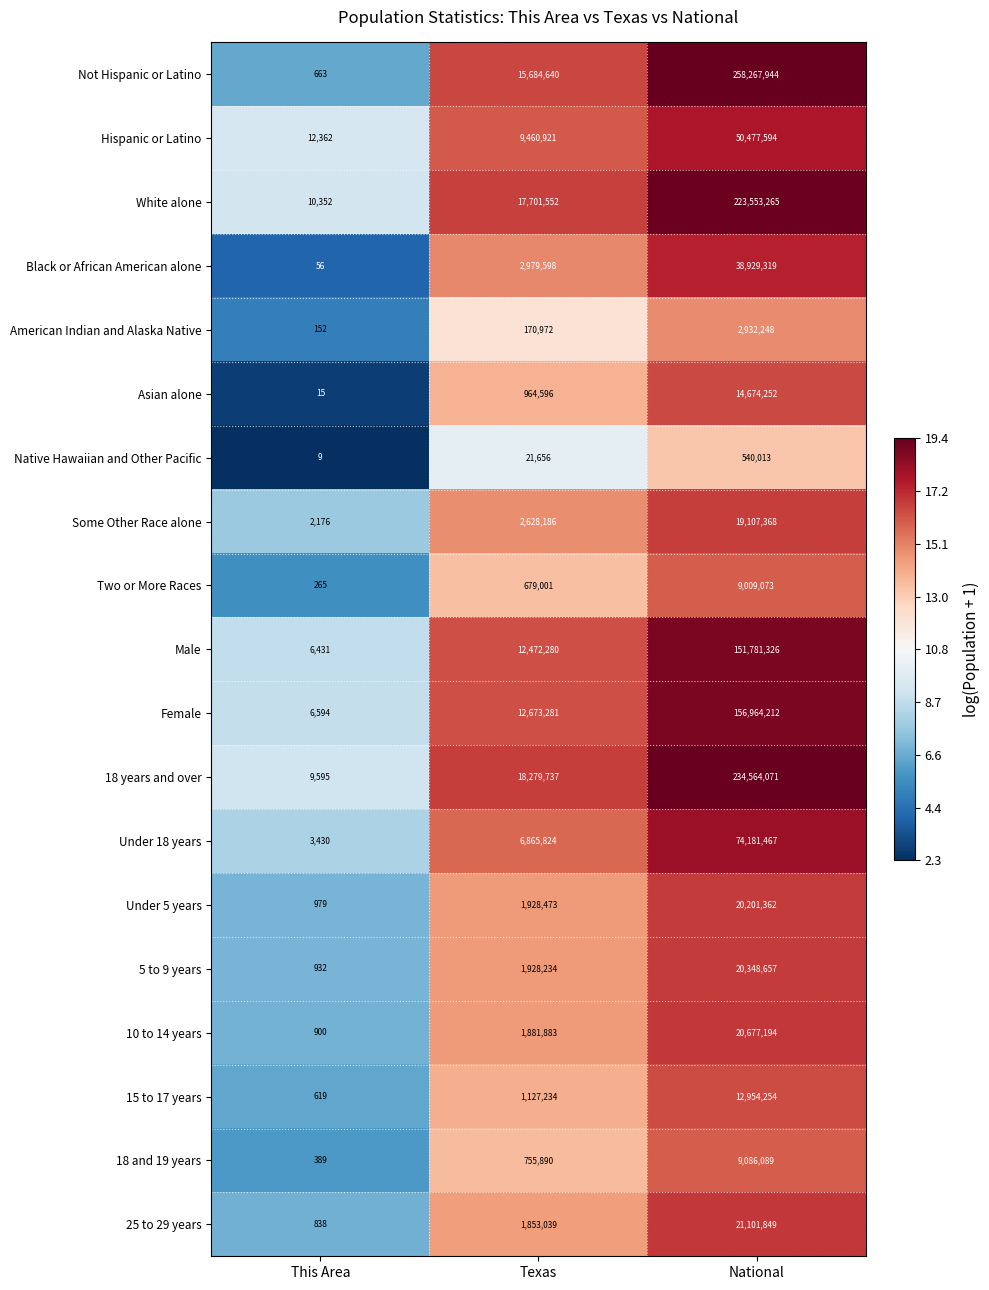

True or false: 10 to 14 years has a value of 419048 at Texas.

False